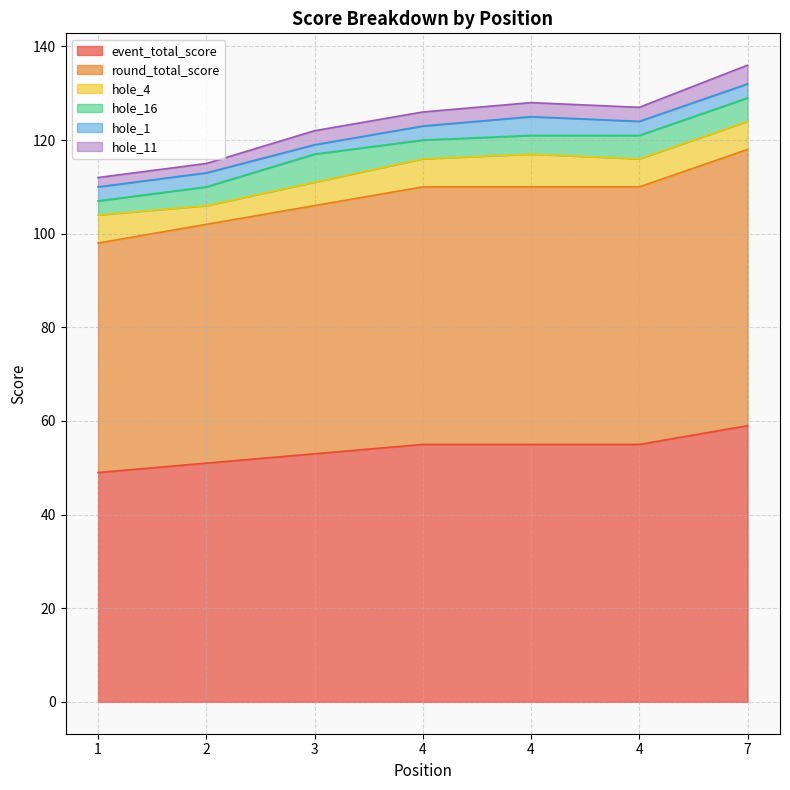

True or false: hole_1 has a value of 3 at 7.

True